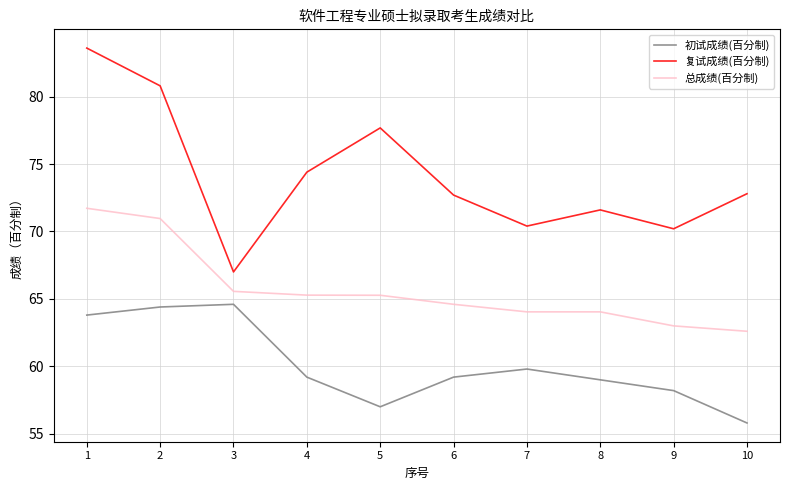

The 复试成绩(百分制) series shows 71.6 at 8. True or false?

True